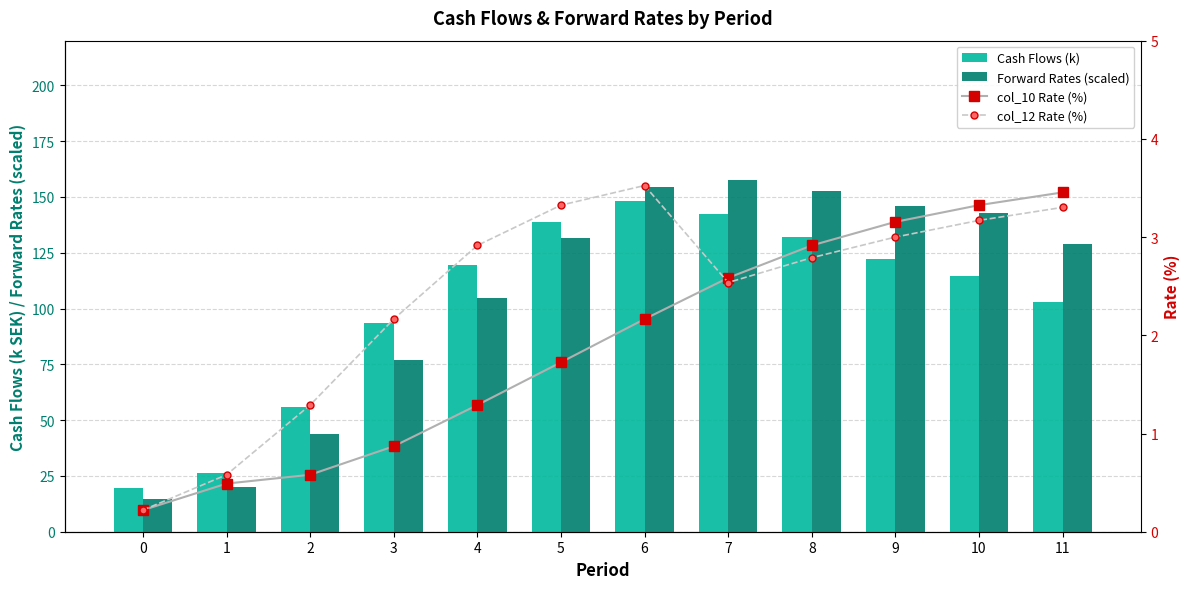

Which has a higher value, 0 or 8?

8